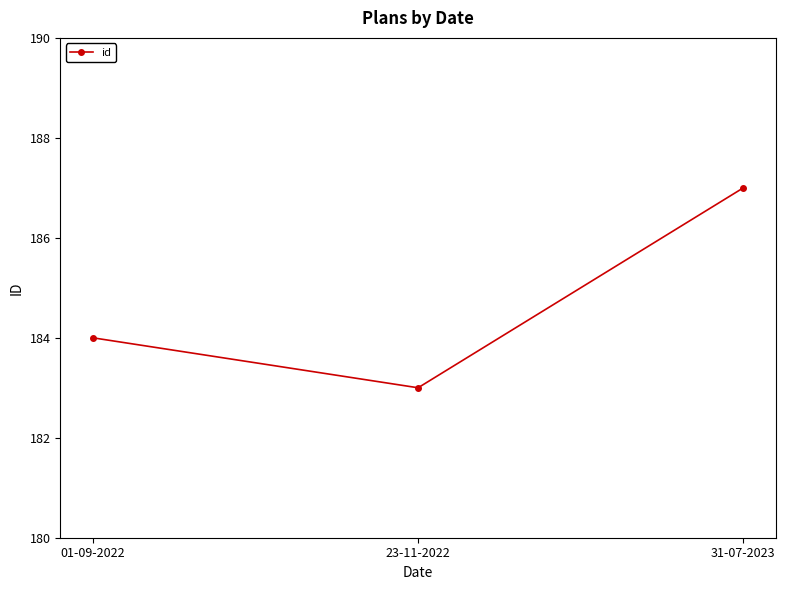

What is the difference between the maximum and second lowest values?

3